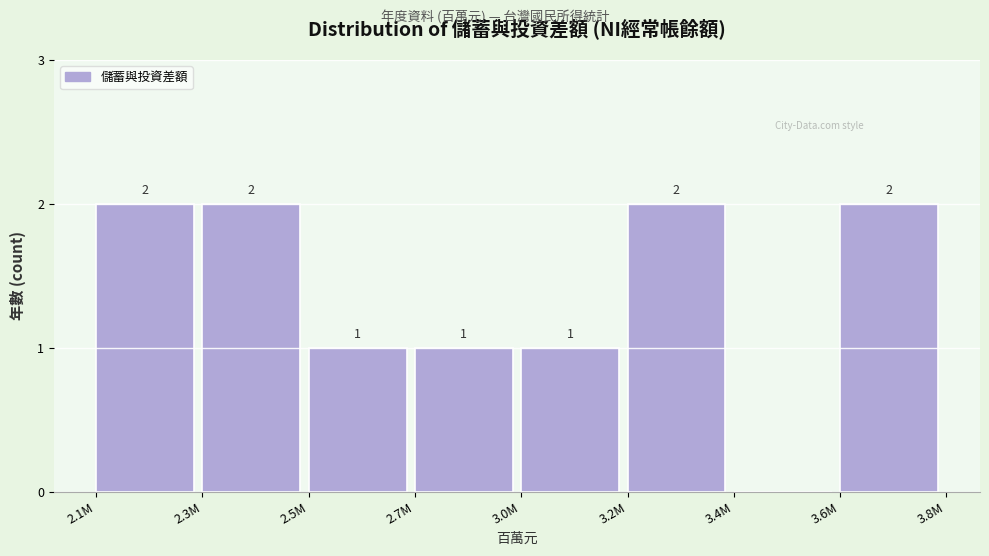

Reading left to right, what are all the values shown in this chart?

2.1M=2	2.3M=2	2.5M=1	2.7M=1	3.0M=1	3.2M=2	3.4M=0	3.6M=2